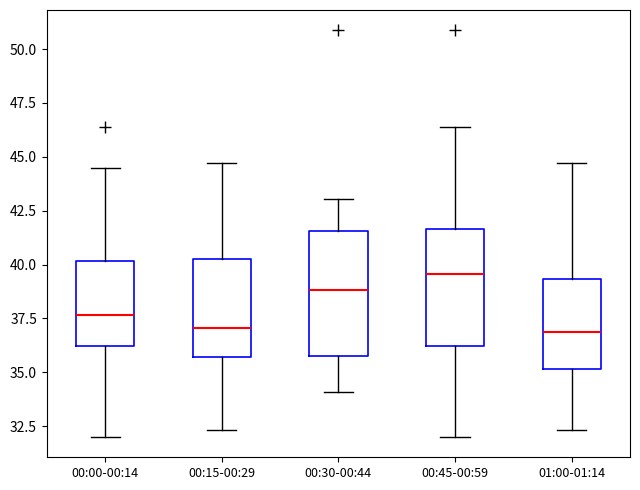

Where does the upper whisker of the box for 00:30-00:44 end on the y-axis? The values are not printed on the chart, so give them approximately, as read against the axis.

43.0